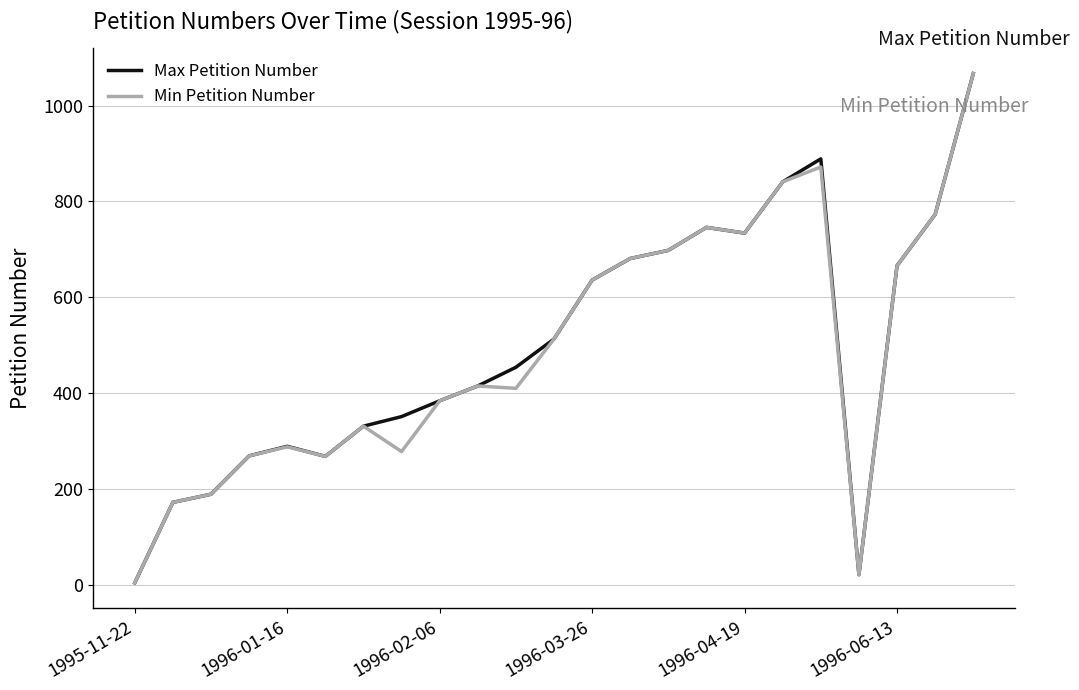

What is the maximum value shown in the chart?

1067